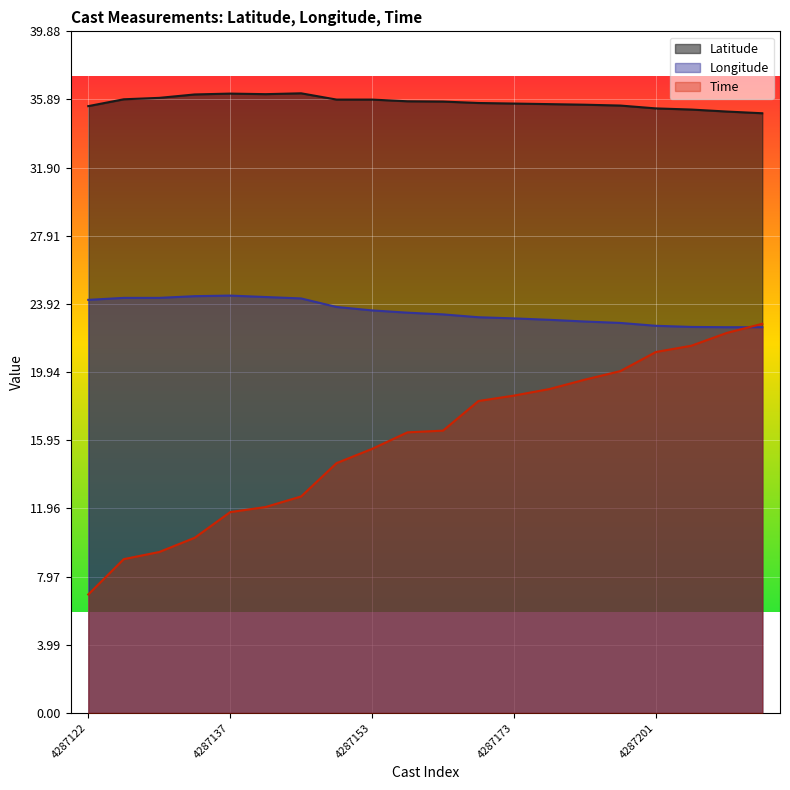

Which has a higher value, 4287140 or 4287181?

4287140